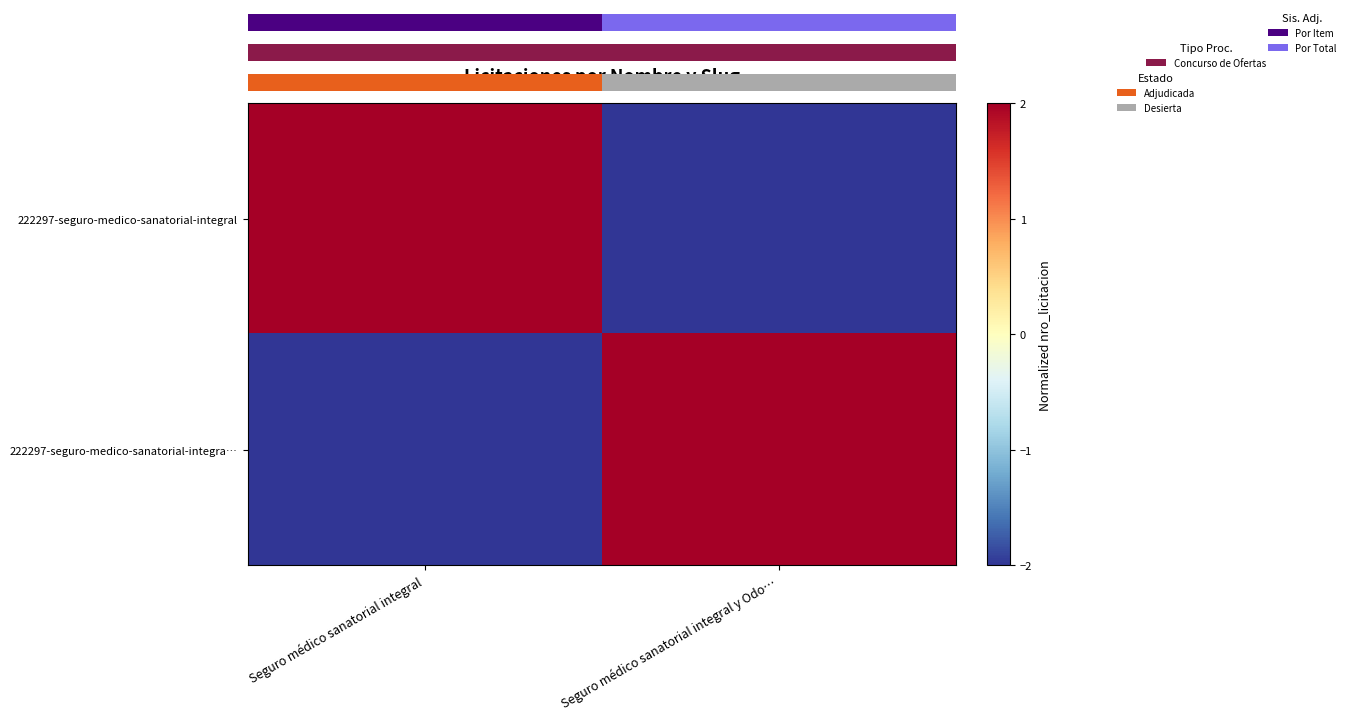

What is the minimum value for 222297-seguro-medico-sanatorial-integral?

-2